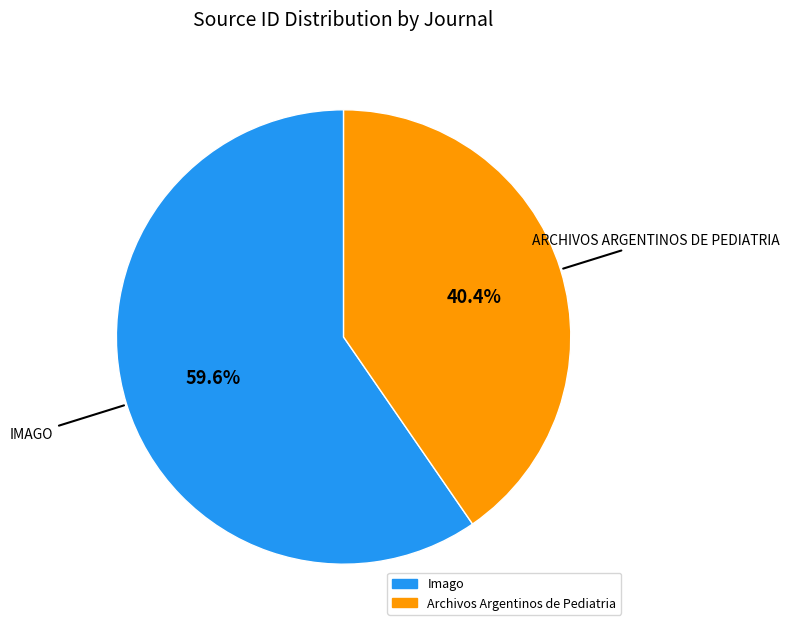

Between Archivos Argentinos de Pediatria and Imago, which is larger?

Imago